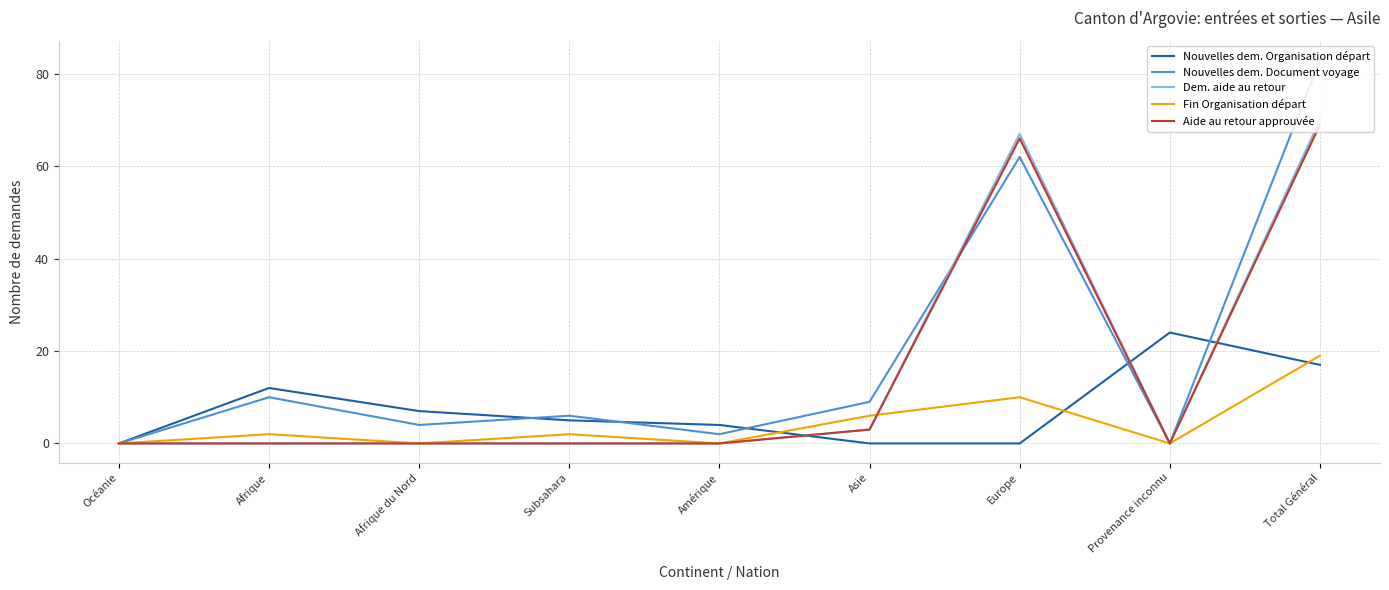

Where is Nouvelles dem. Document voyage nearest to the value 41?

Europe